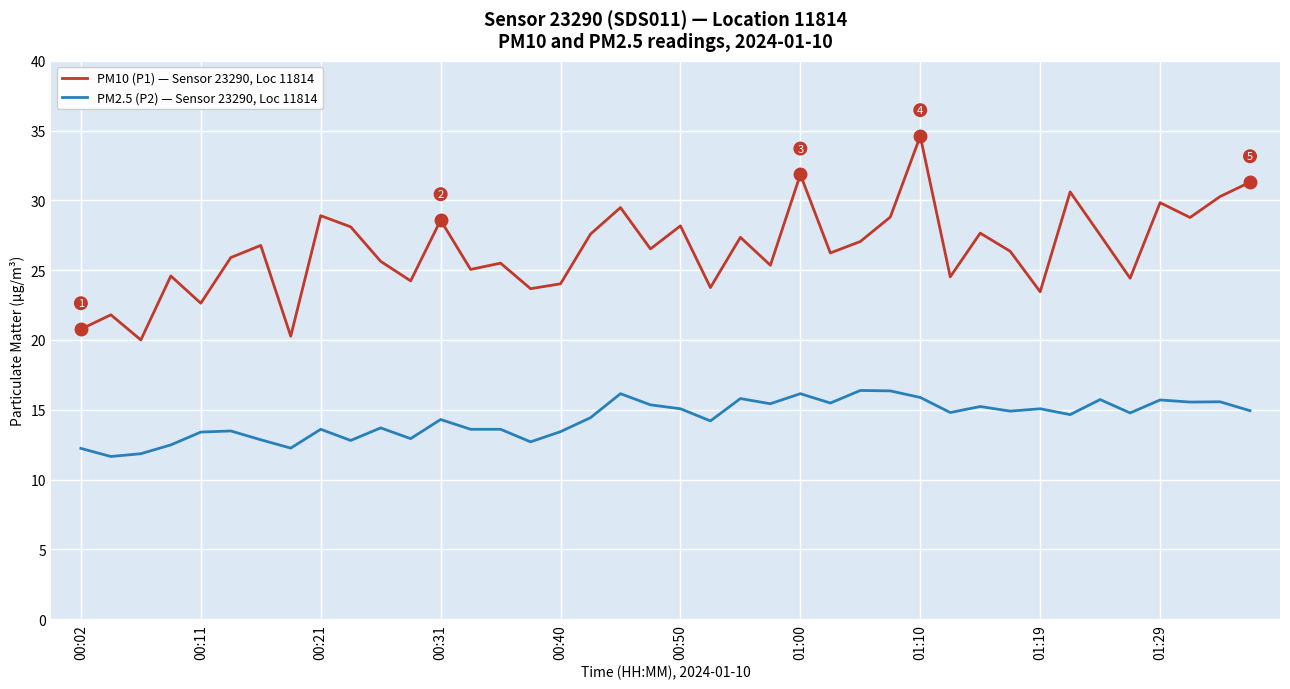

Which series has the widest spread of values?

PM10 (P1) — Sensor 23290, Loc 11814